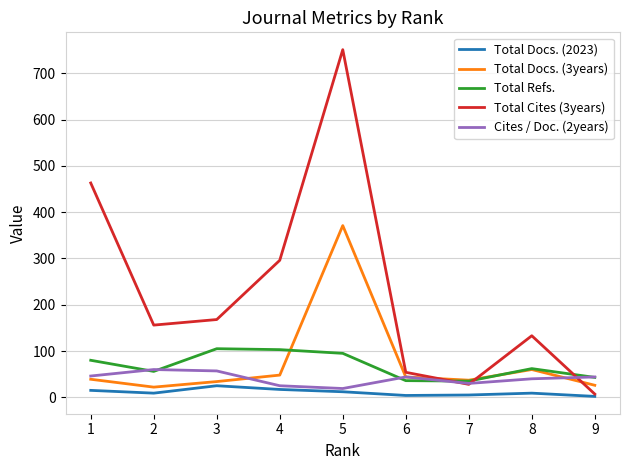

Between which two adjacent categories do Total Refs. and Total Cites (3years) first intersect?

6 and 7